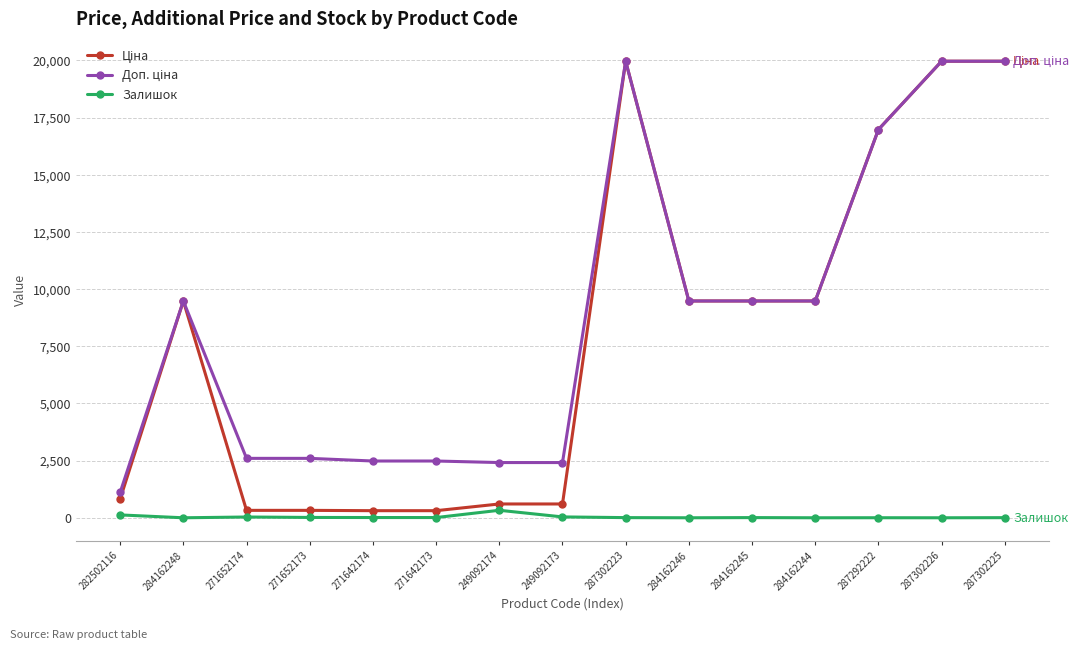

Count the number of categories in the chart.

15